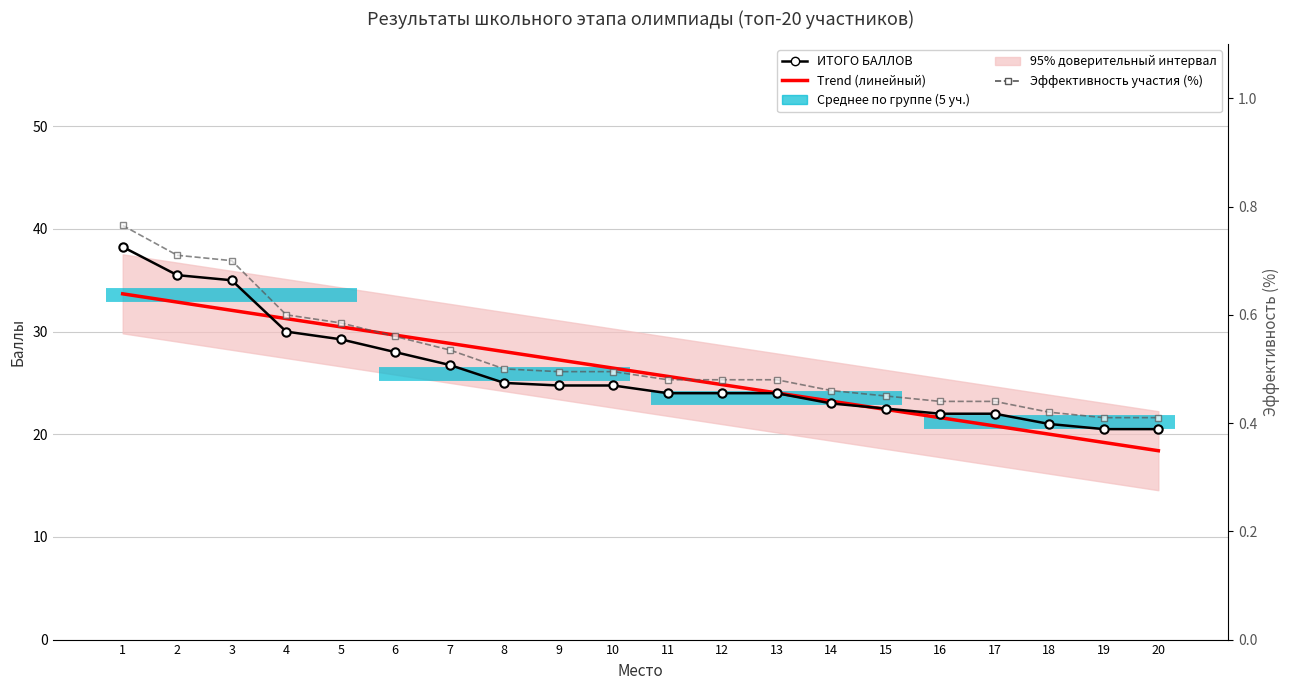

How many lines are shown in the chart?

3